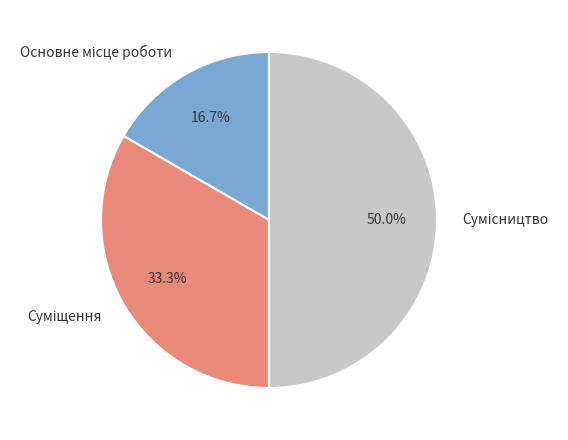

Is Суміщення the majority of the pie?

No